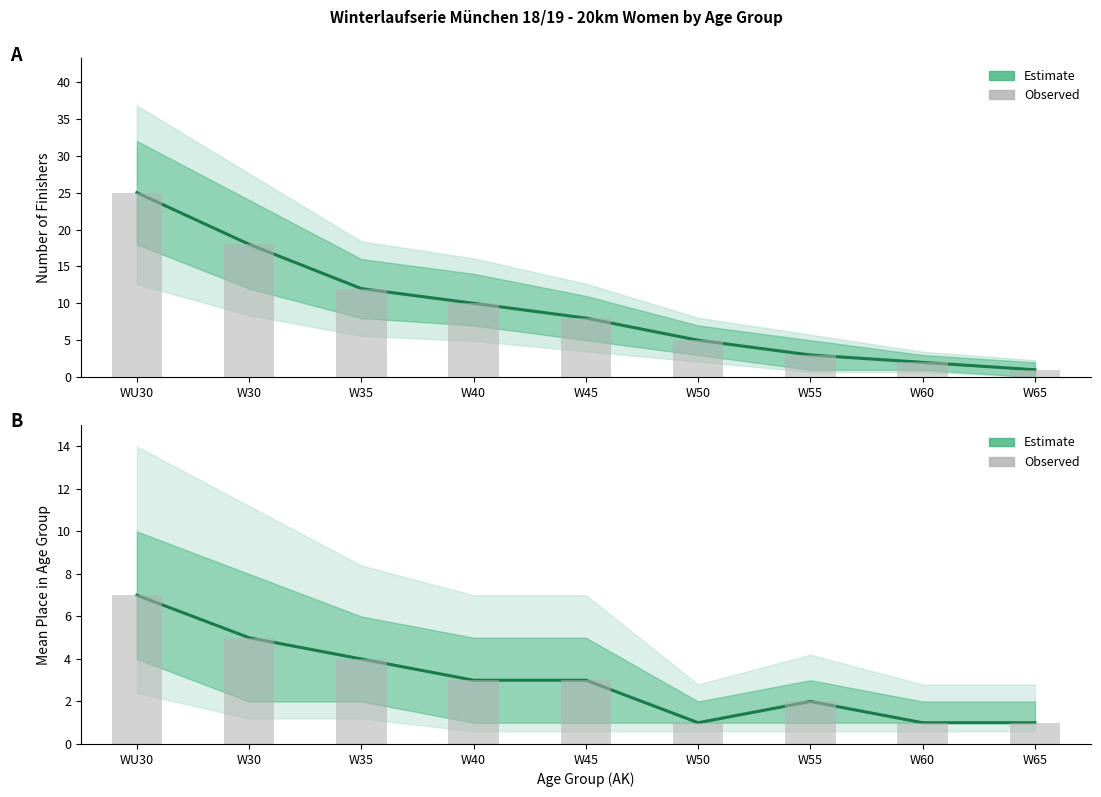

What is the lowest value of the Estimate series?

1